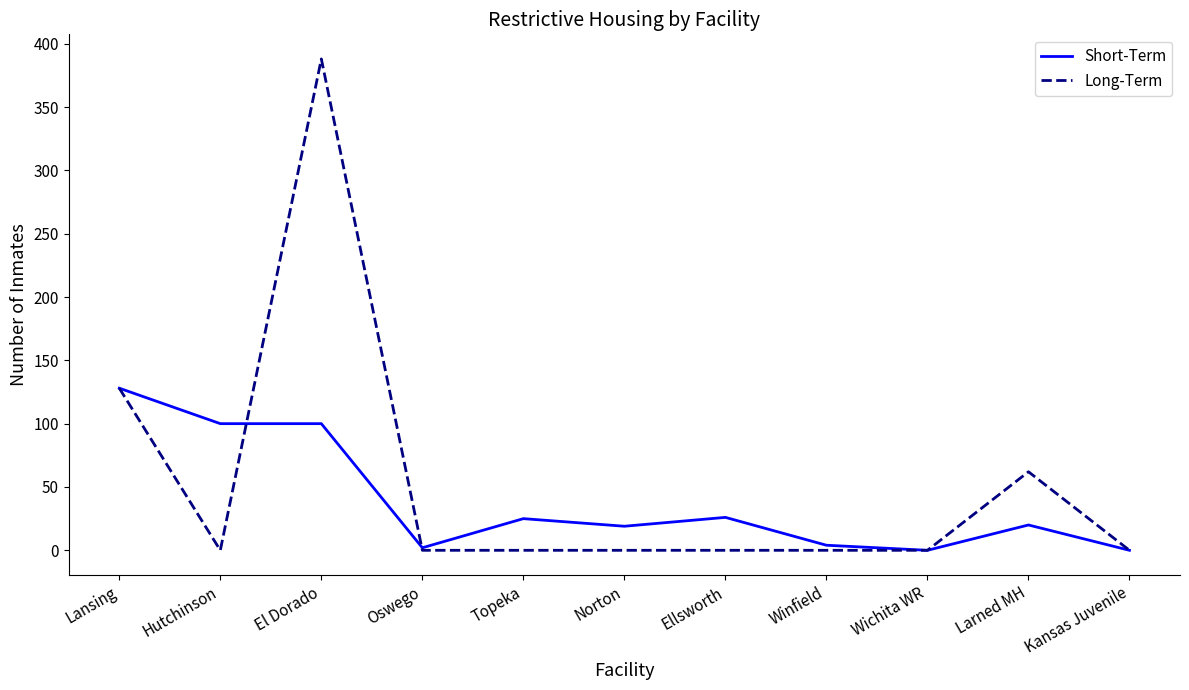

At which category is the sum across all series the highest?

El Dorado